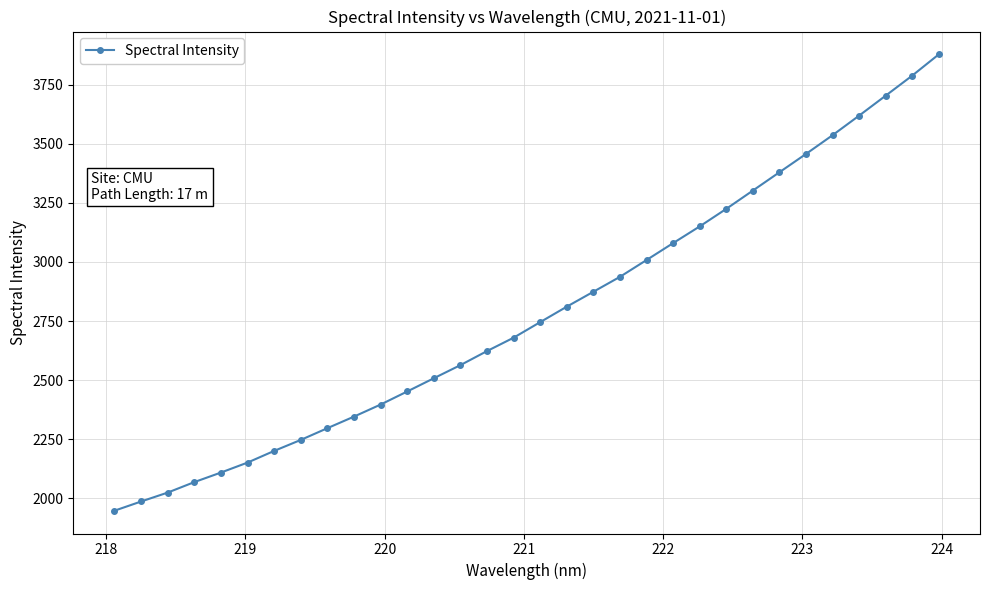

What is the value of the 5th point from the left?

2109.0